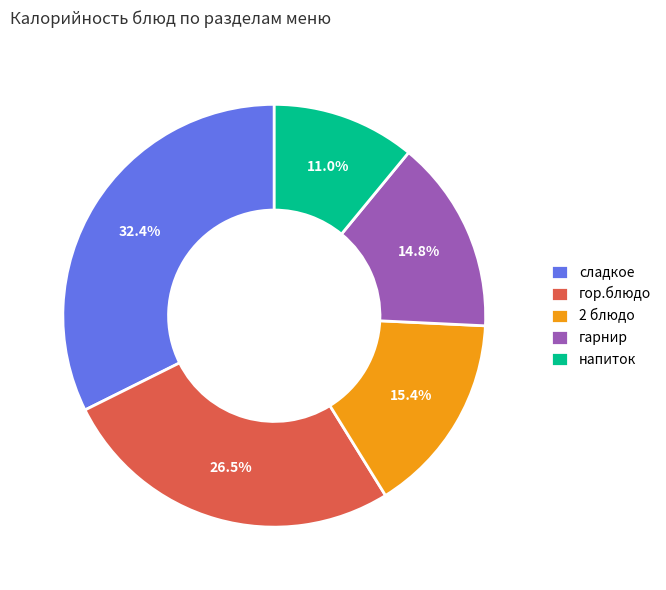

Does сладкое account for over 50% of the chart?

No